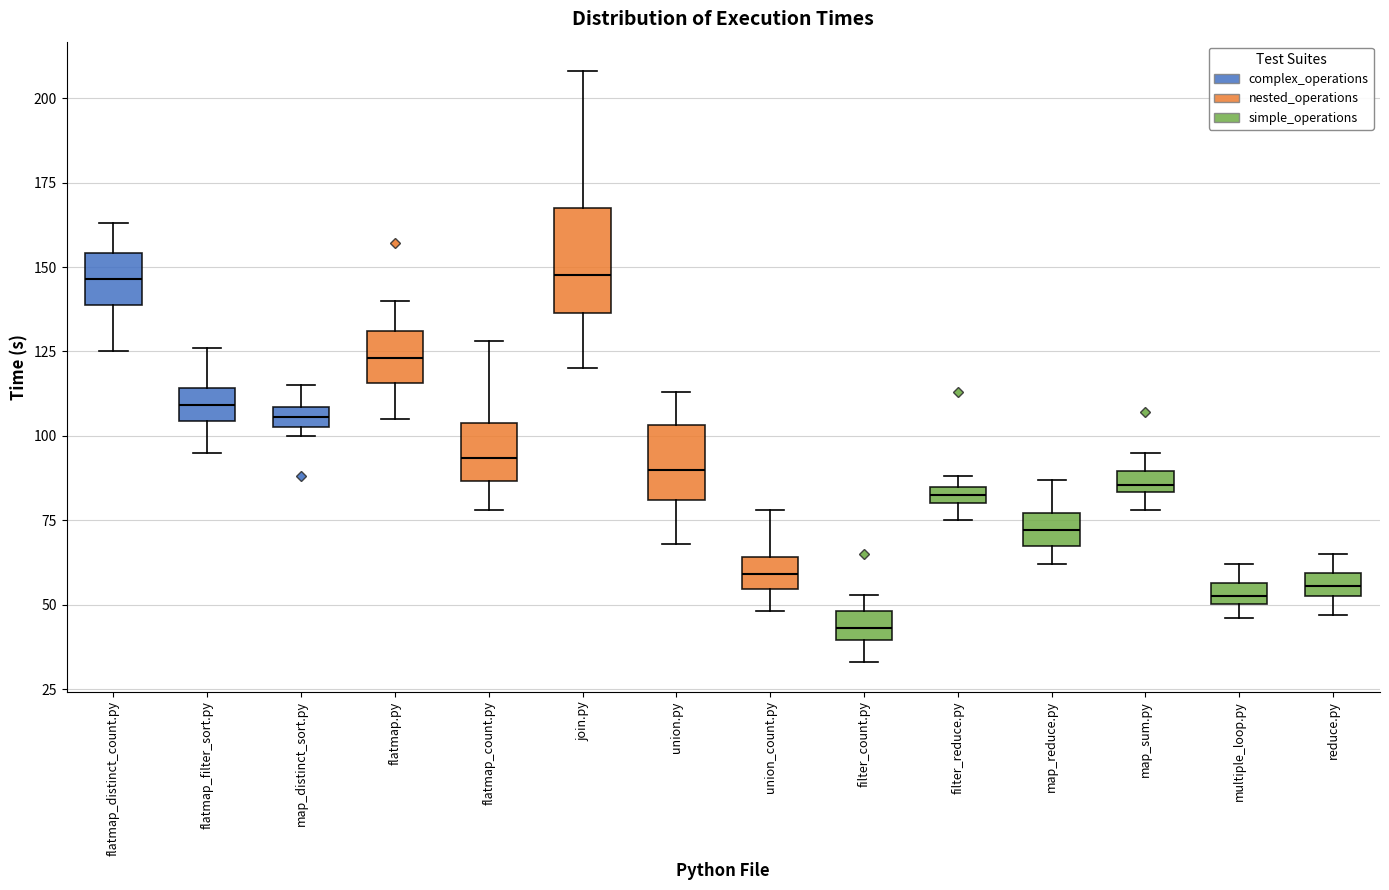

Where is the lower edge of the box for flatmap_filter_sort.py on the y-axis? The values are not printed on the chart, so give them approximately, as read against the axis.

105